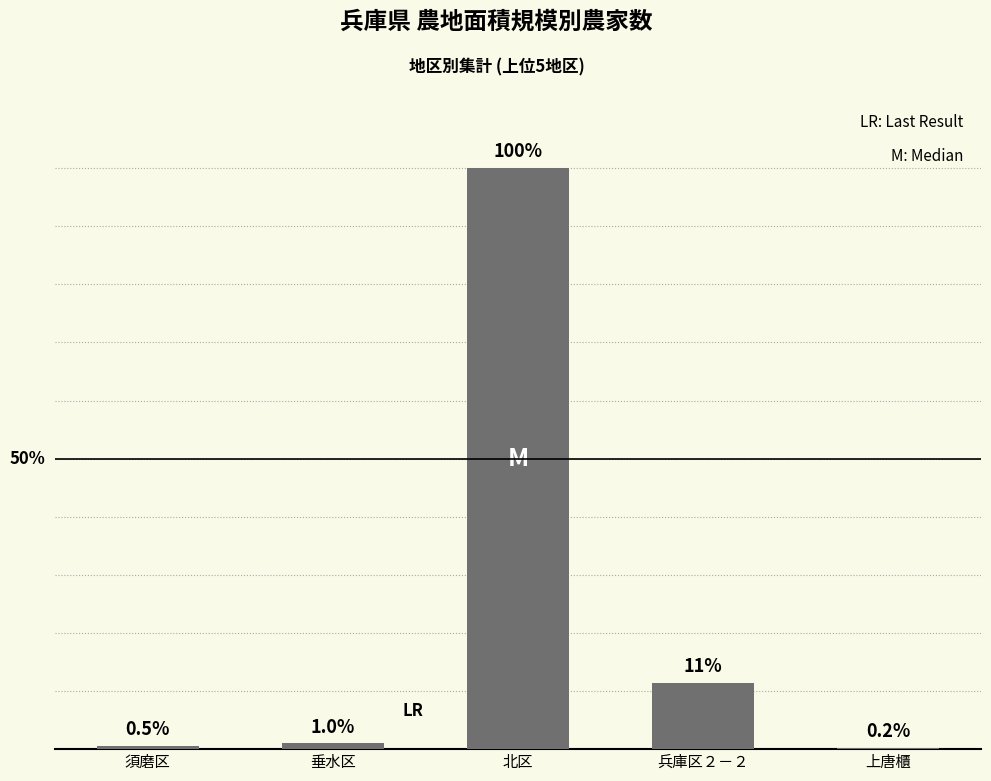

At which label is the value closest to 50?

兵庫区２－２